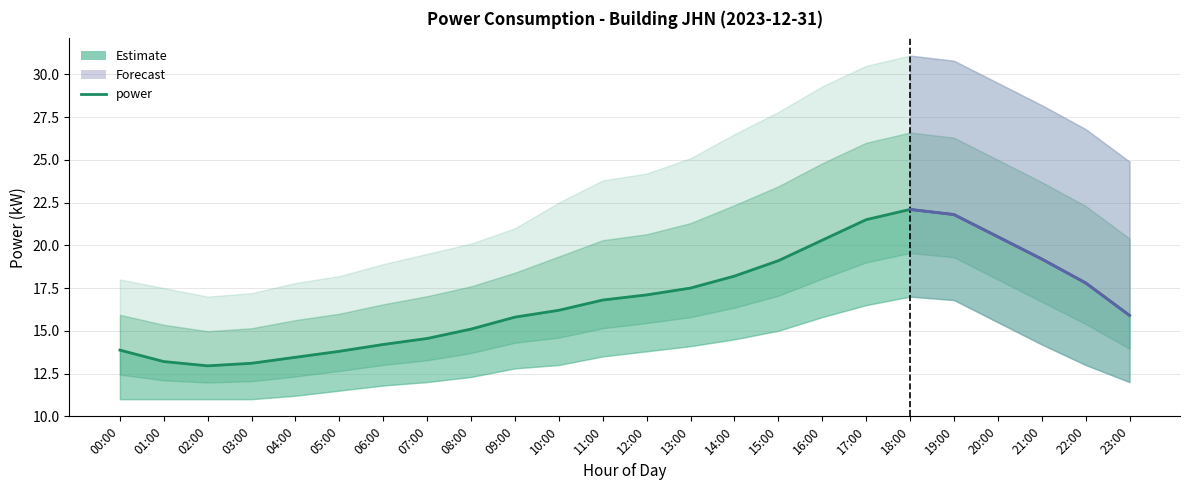

Is it true that power_upper equals 29.8 at 05:00?

False